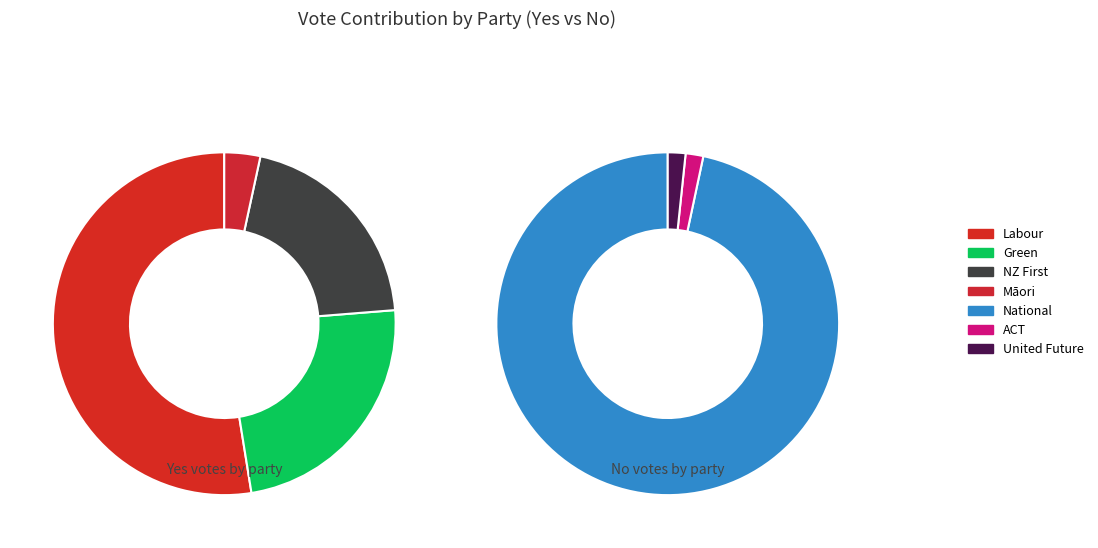

Is it true that United Future is 11% of the pie?

False